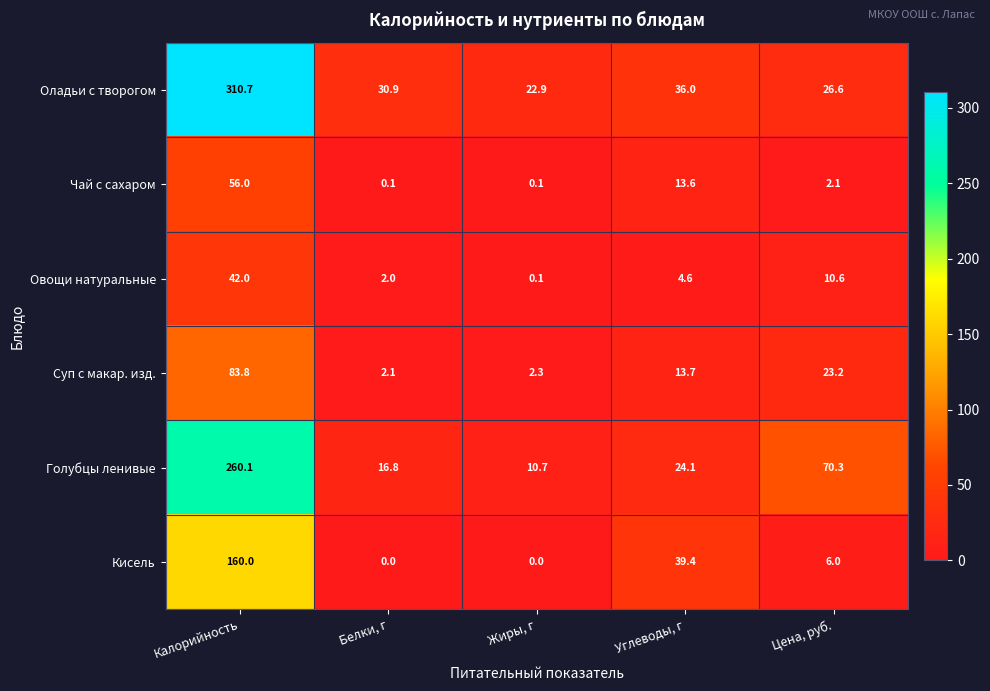

What is the total value across all series at Цена, руб.?

138.8